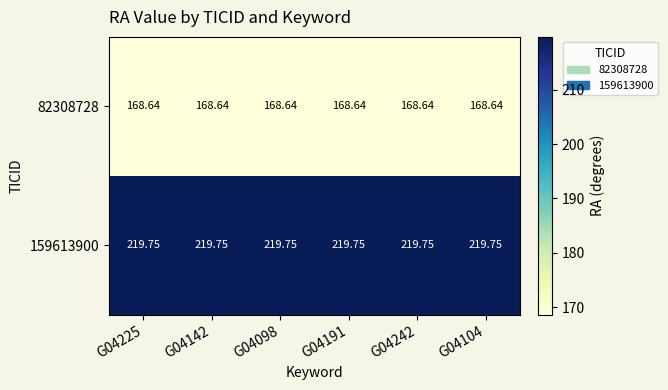

What is the spread (max minus min) of values at G04225?

51.1